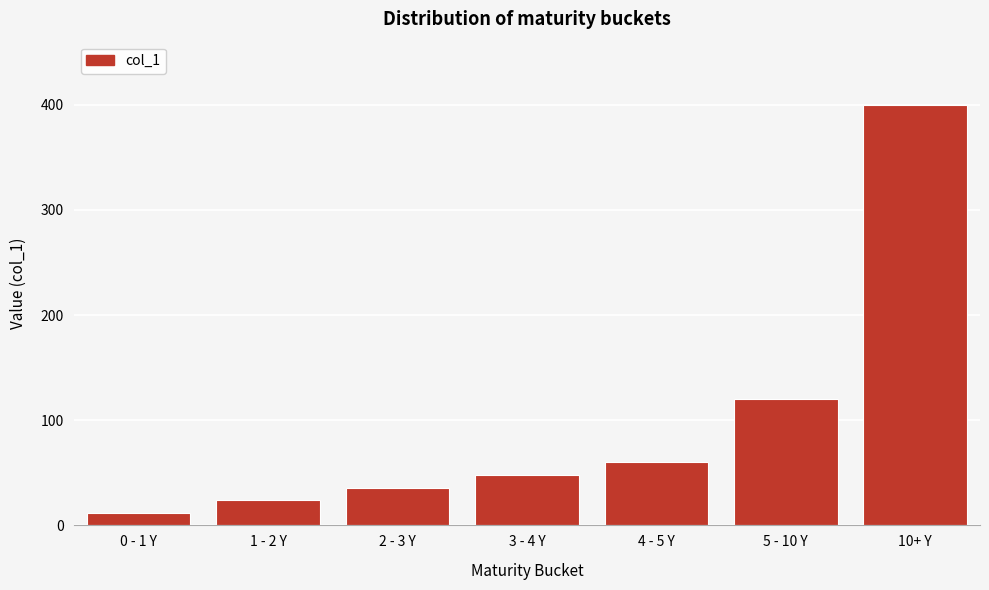

Reading left to right, extract all data points from this chart.

0 - 1 Y=12	1 - 2 Y=24	2 - 3 Y=36	3 - 4 Y=48	4 - 5 Y=60	5 - 10 Y=120	10+ Y=400